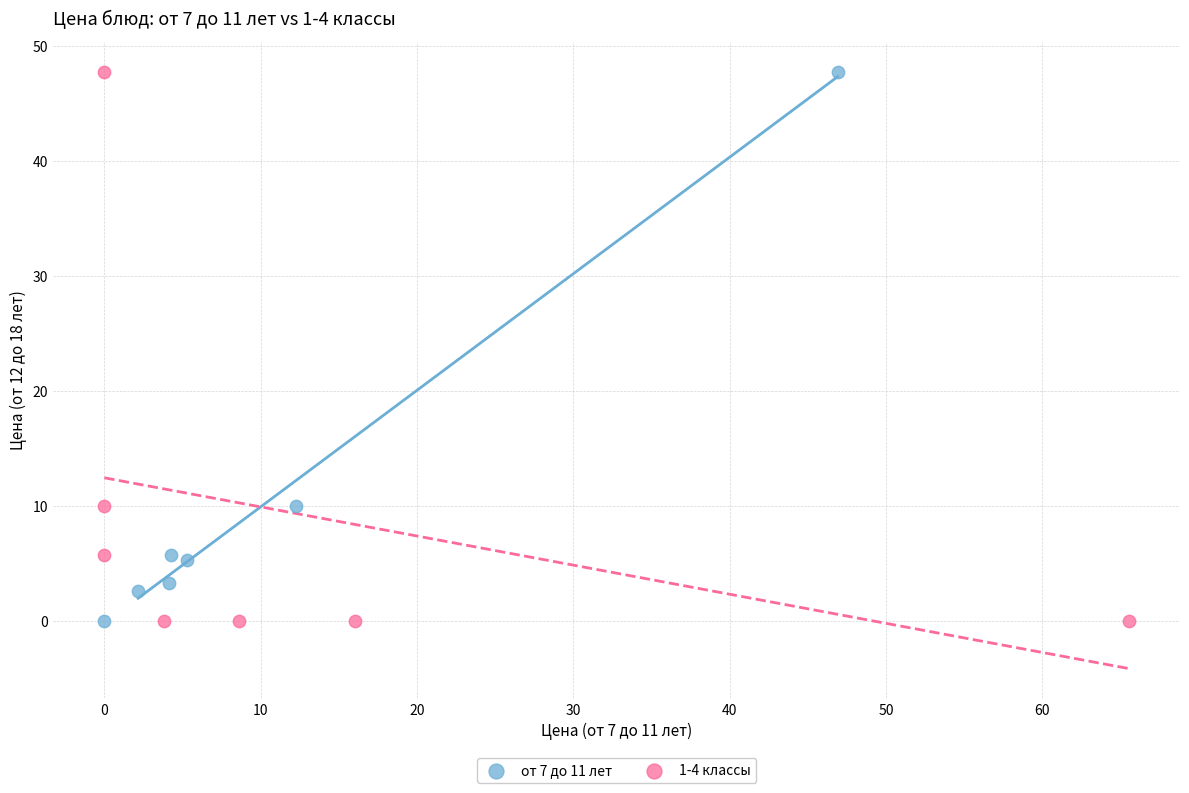

What are all the series names shown in the legend?

от 7 до 11 лет, 1-4 классы